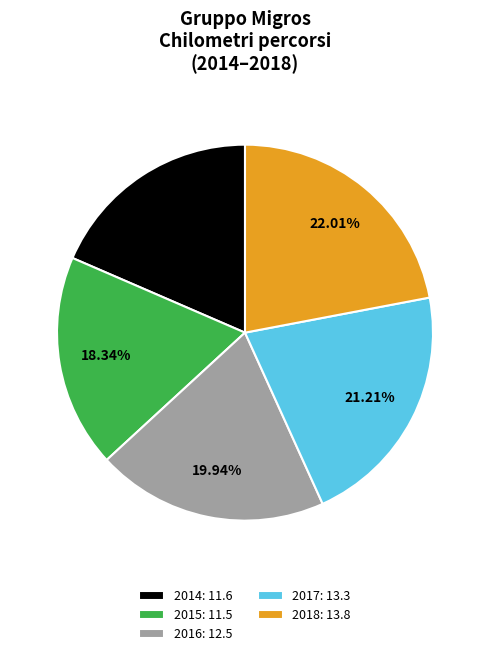

Between 2014: 11.6 and 2016: 12.5, which is larger?

2016: 12.5